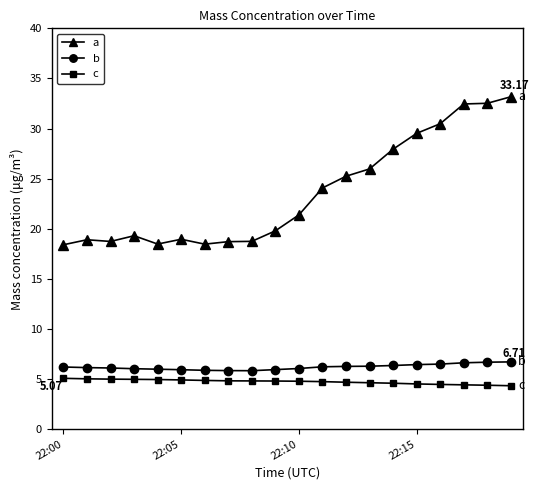

How many lines are shown in the chart?

3